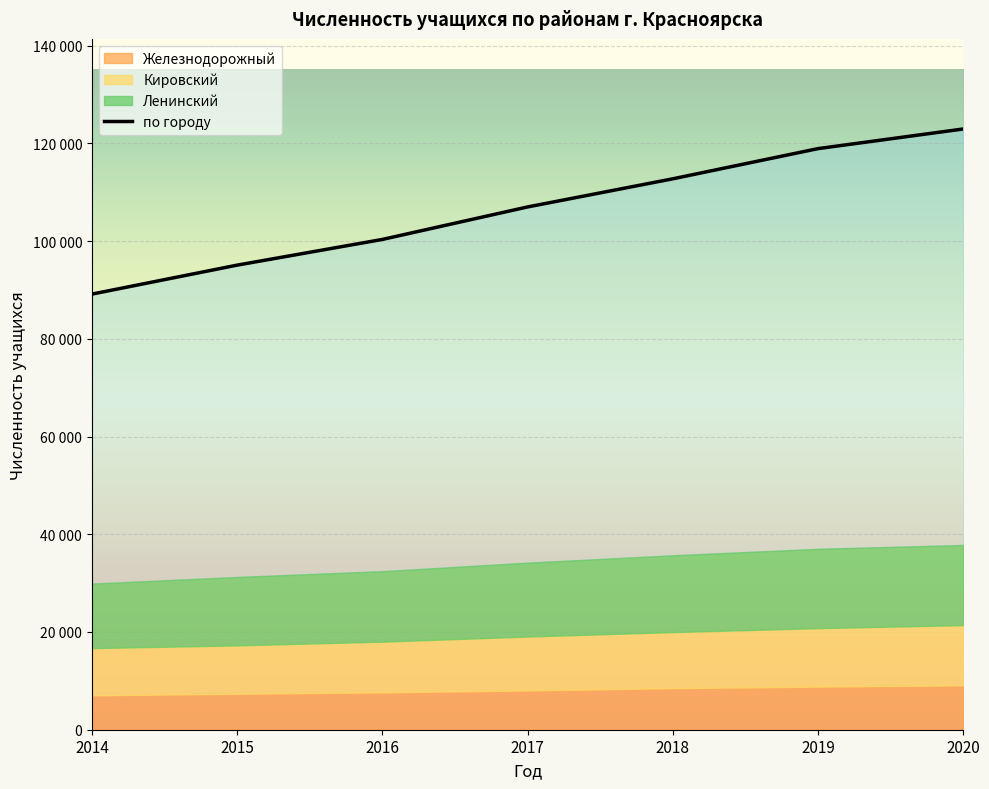

What is the sum of all values?

746155